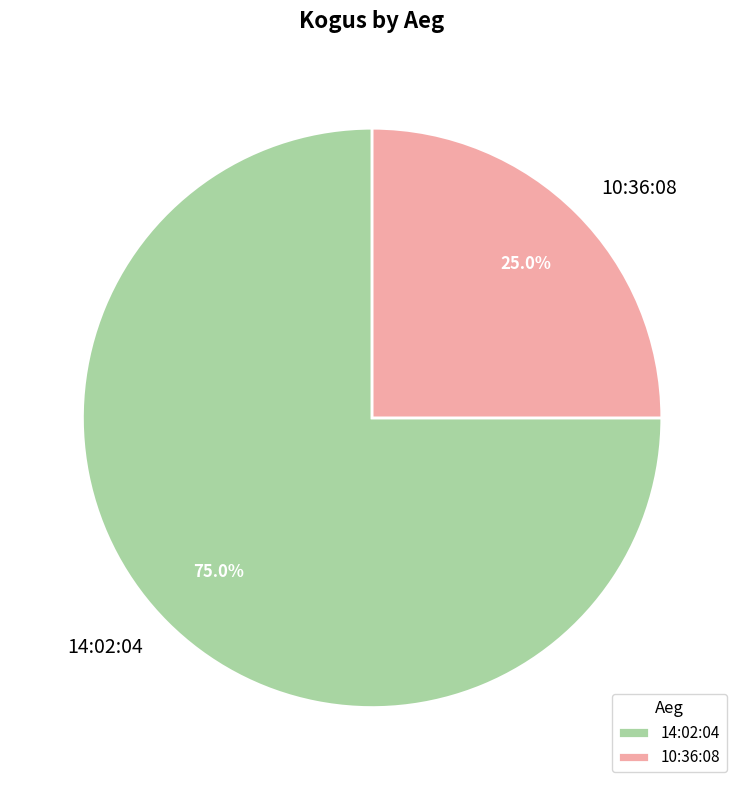

What is the largest slice in the pie chart?

14:02:04